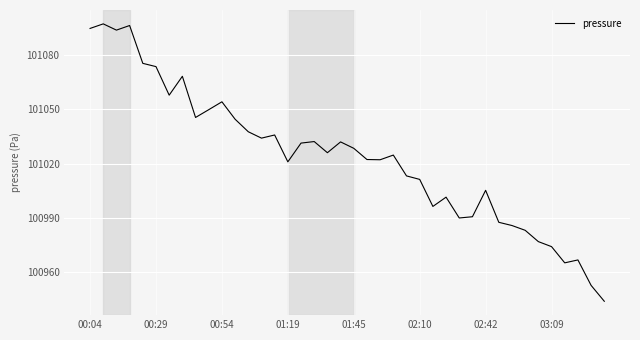

What is the sum of all values?

4040941.6